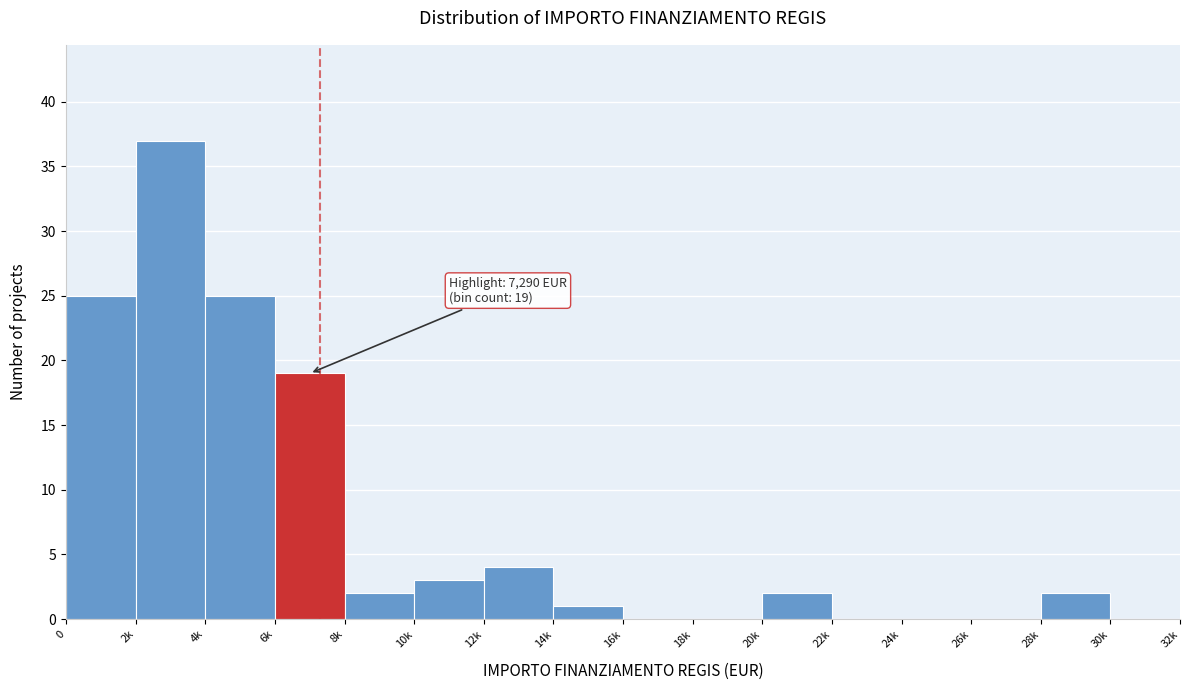

Reading right to left, list all the values displayed in this chart.

30k=0	28k=2	26k=0	24k=0	22k=0	20k=2	18k=0	16k=0	14k=1	12k=4	10k=3	8k=2	6k=19	4k=25	2k=37	0=25